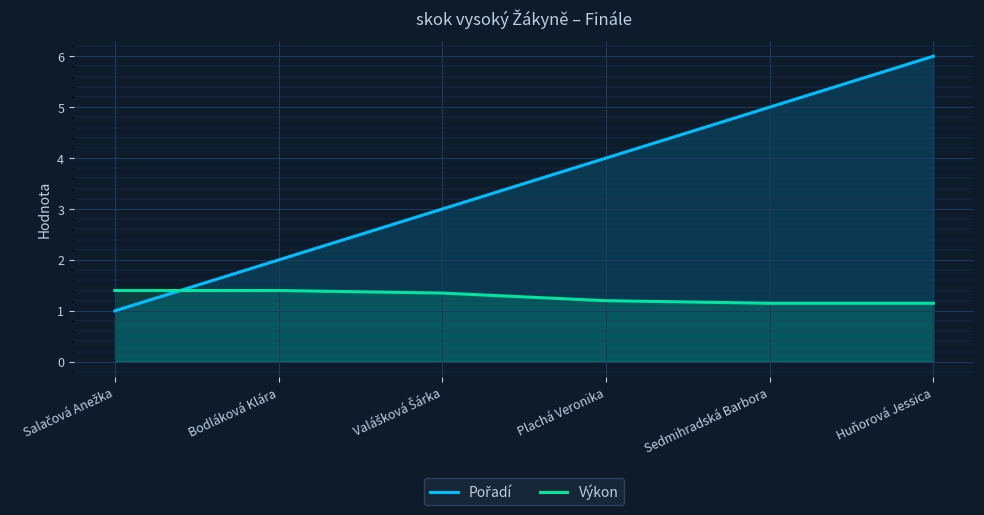

What is the difference between the maximum and minimum values in the Výkon series?

0.2